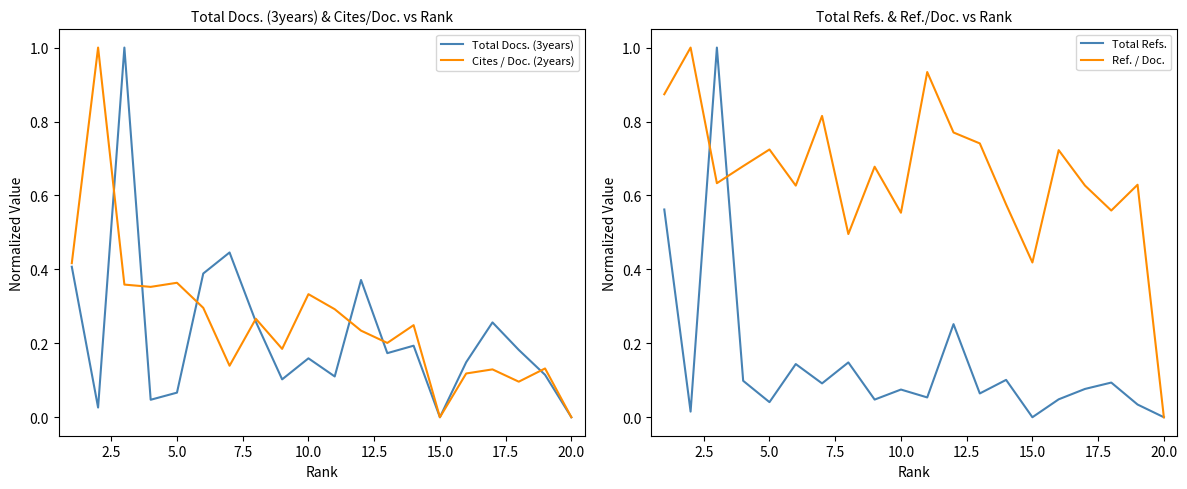

True or false: Cites / Doc. (2years) has a value of 0.6 at 15.0.

False